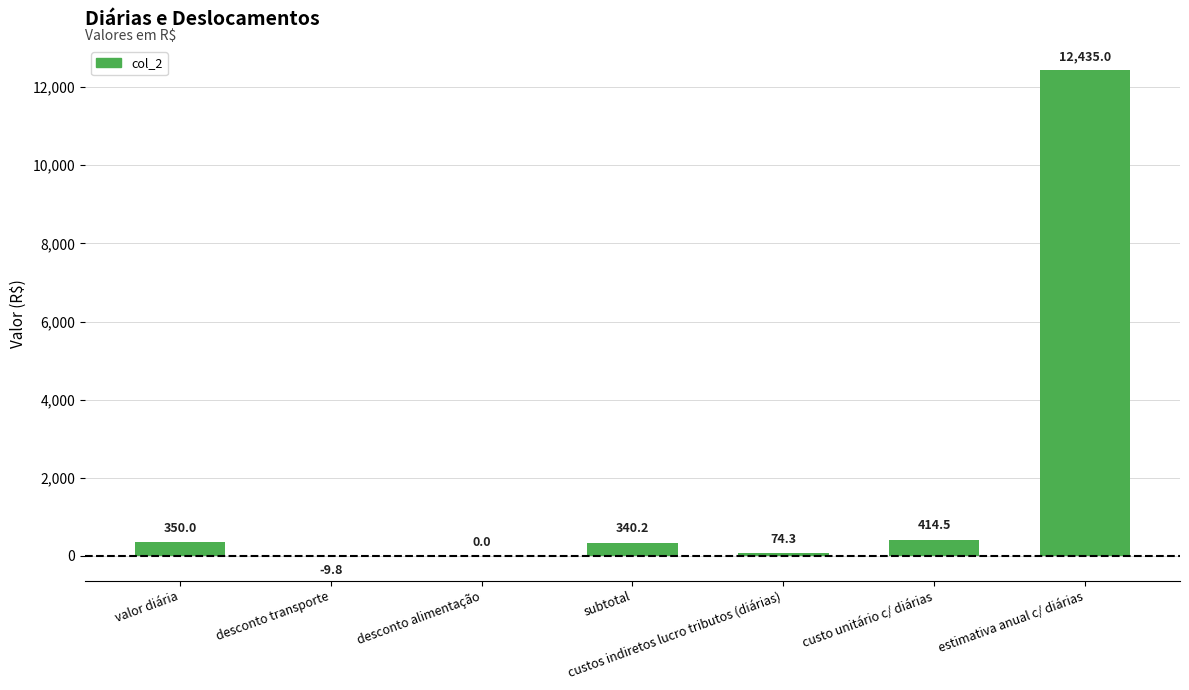

Which has a higher value, subtotal or custos indiretos lucro tributos (diárias)?

subtotal